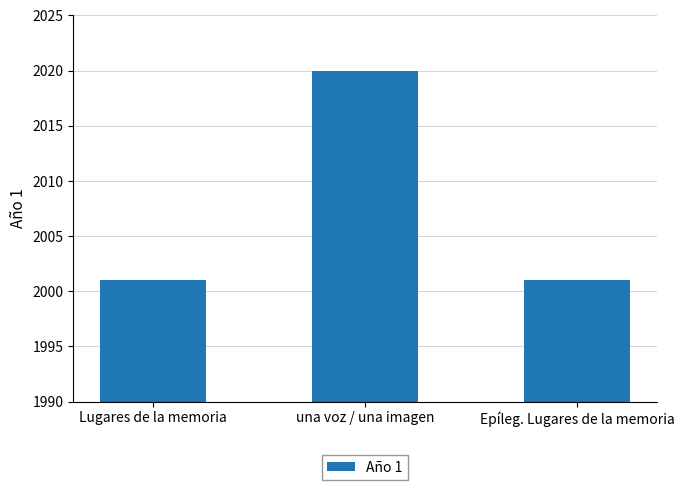

What position from the left is Lugares de la memoria?

1